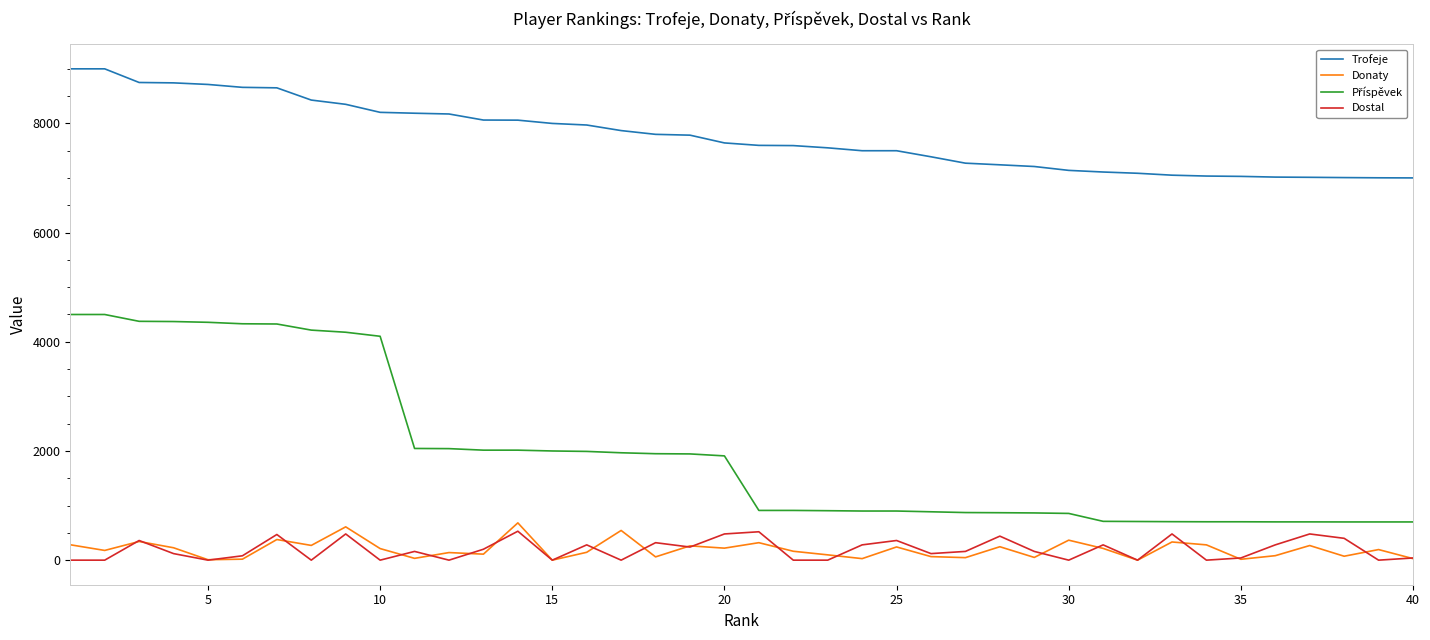

What is the maximum value shown in the chart?

9000